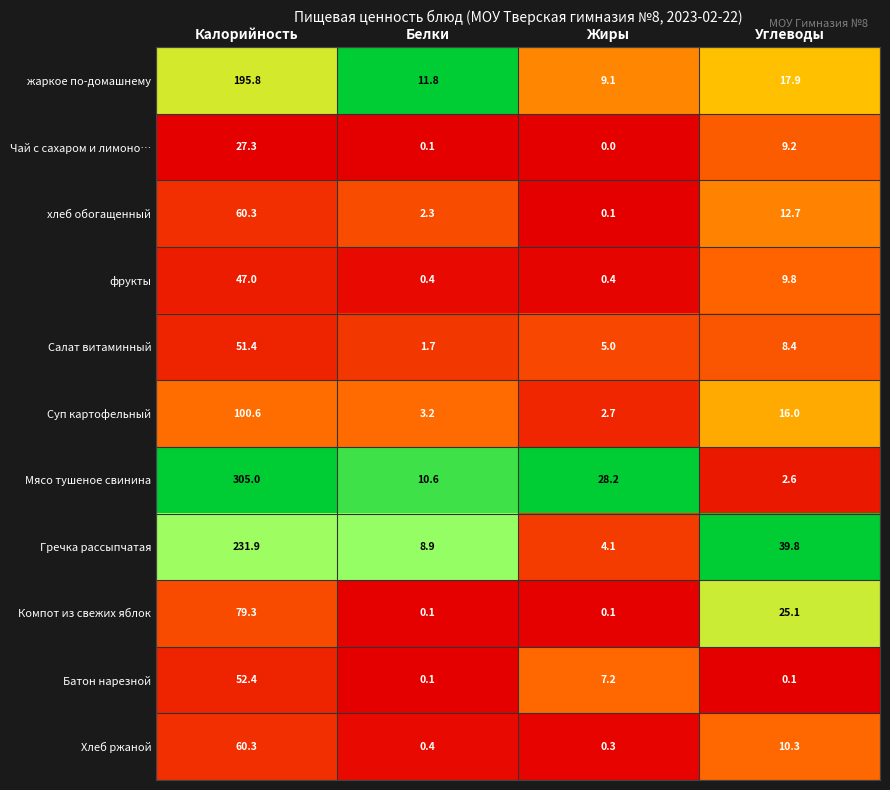

Which category has the lowest value in the Мясо тушеное свинина series?

Углеводы